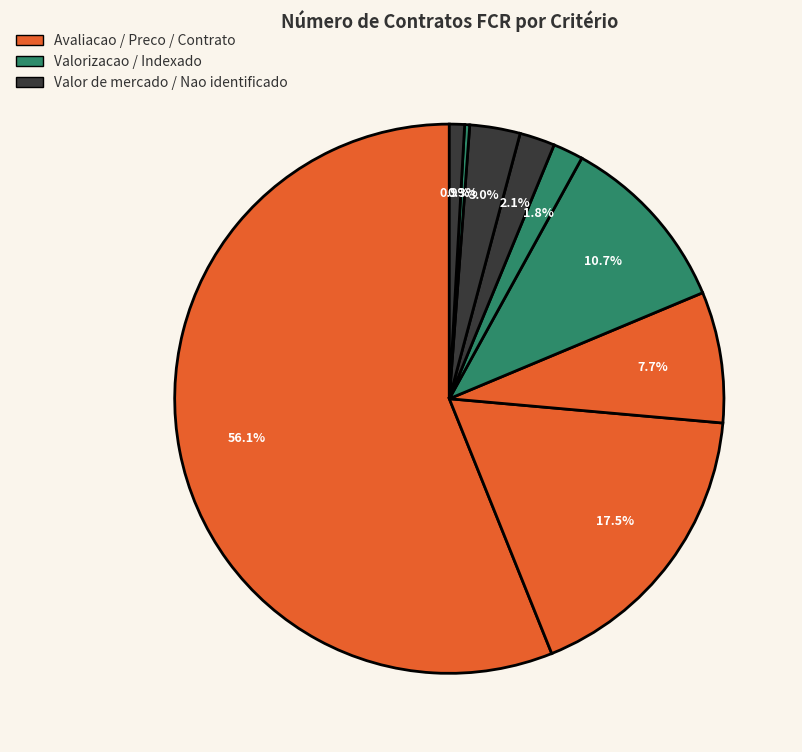

How many slices are in this pie chart?

9